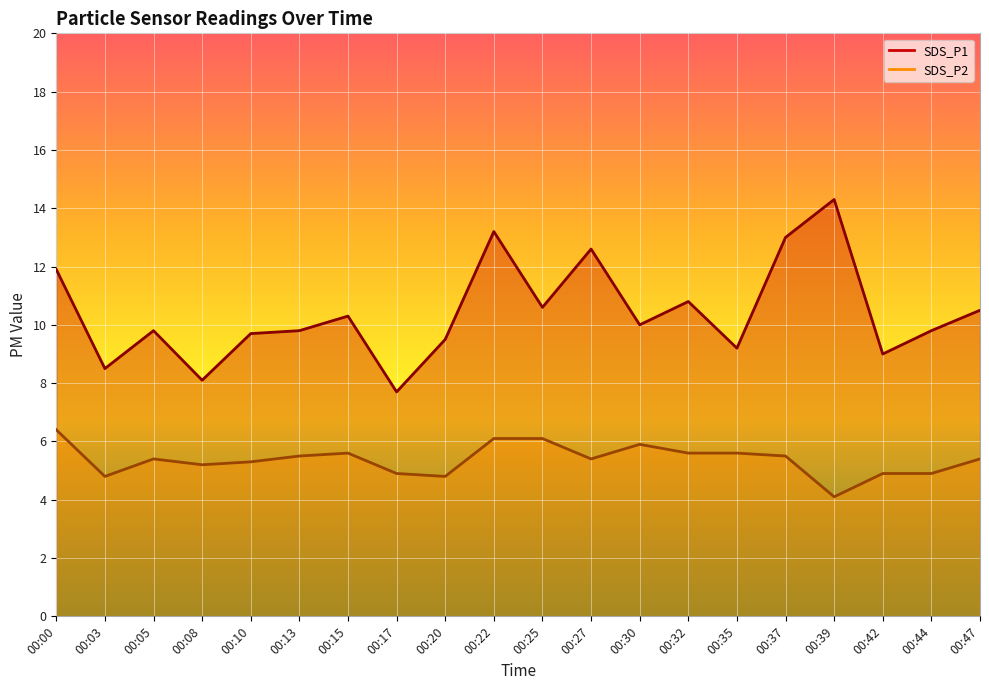

The value of SDS_P1 at 00:15 is 6.8. True or false?

False